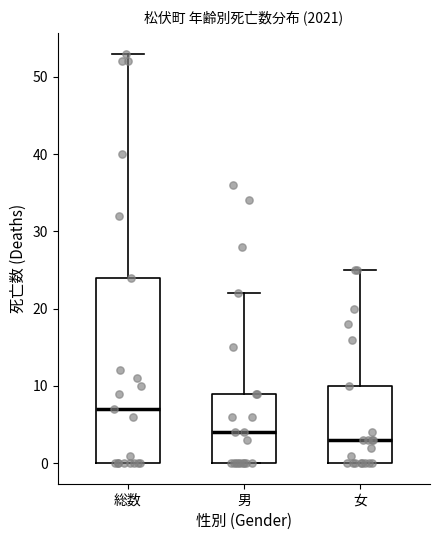

Reading left to right, read every box against the y-axis: the position of its median line, the range the box covers, and the ends of its whiskers. The values are not printed on the chart, so give them approximately, as read against the axis.

総数: median 7, box 0 to 24, whiskers 0 to 53
男: median 4, box 0 to 9, whiskers 0 to 22
女: median 3, box 0 to 10, whiskers 0 to 25